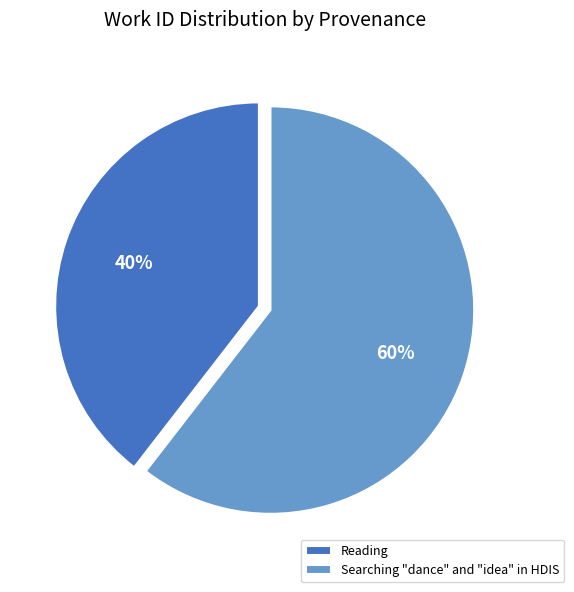

The Reading slice represents 25% of the pie. True or false?

False